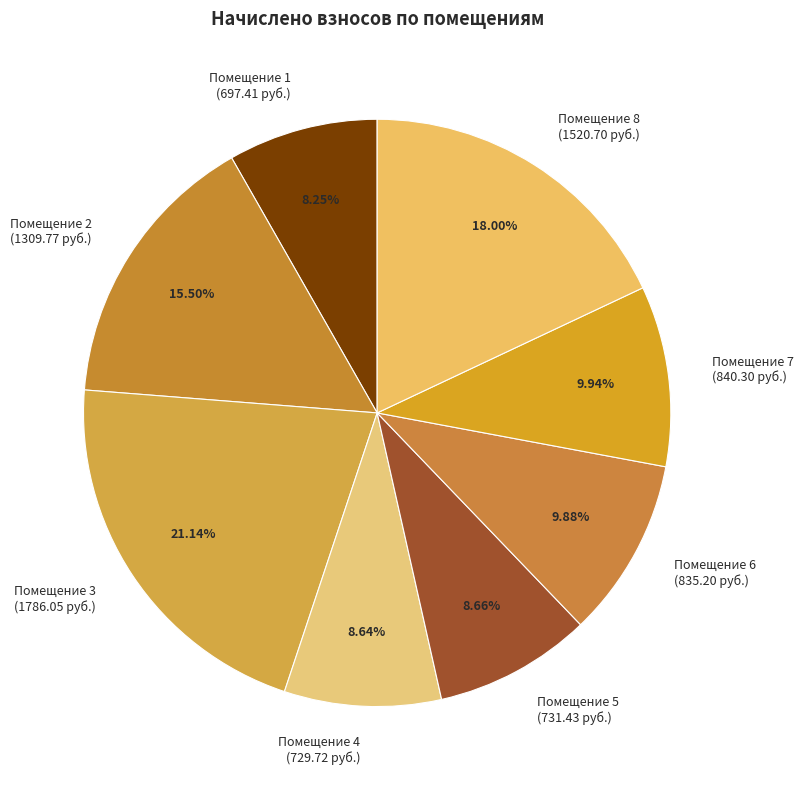

Does Помещение 5 (731.43 руб.) represent more than half of the total?

No